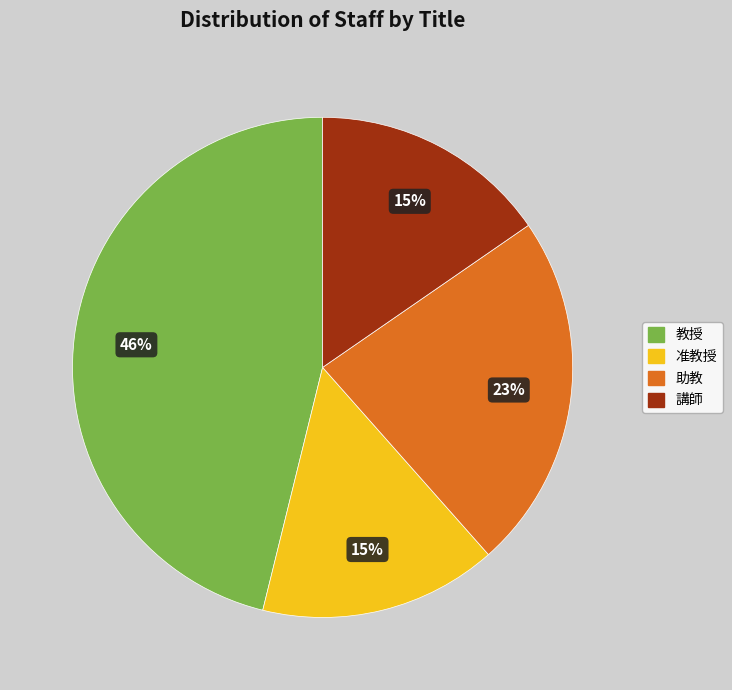

Is 助教 the majority of the pie?

No